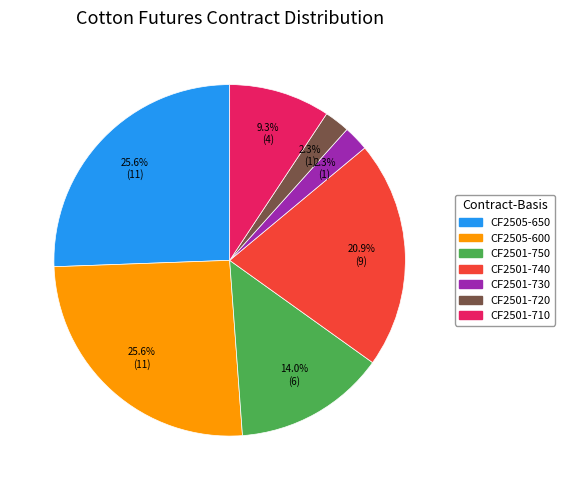

How many segments does this pie chart have?

7